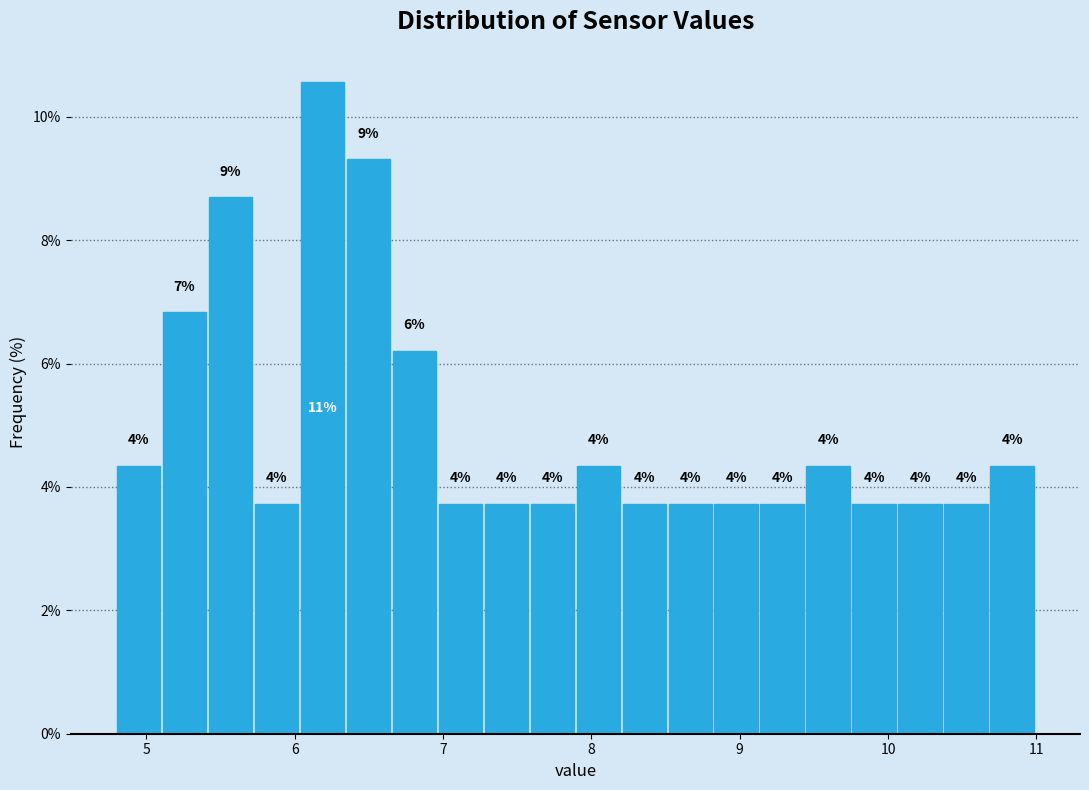

Read against the x-axis, roughly where is the centre of the tallest bar?

6.2